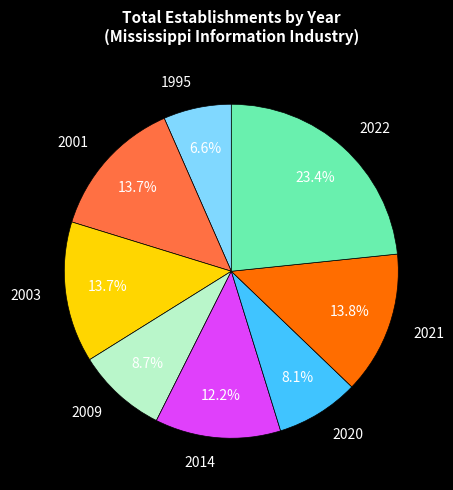

How much of the chart is everything except 2014?

87.8%